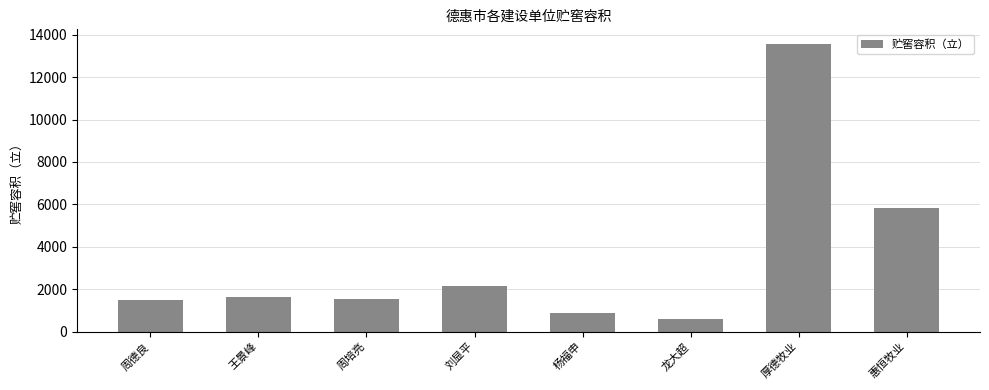

What is the label of the 2nd bar from the left?

王景峰